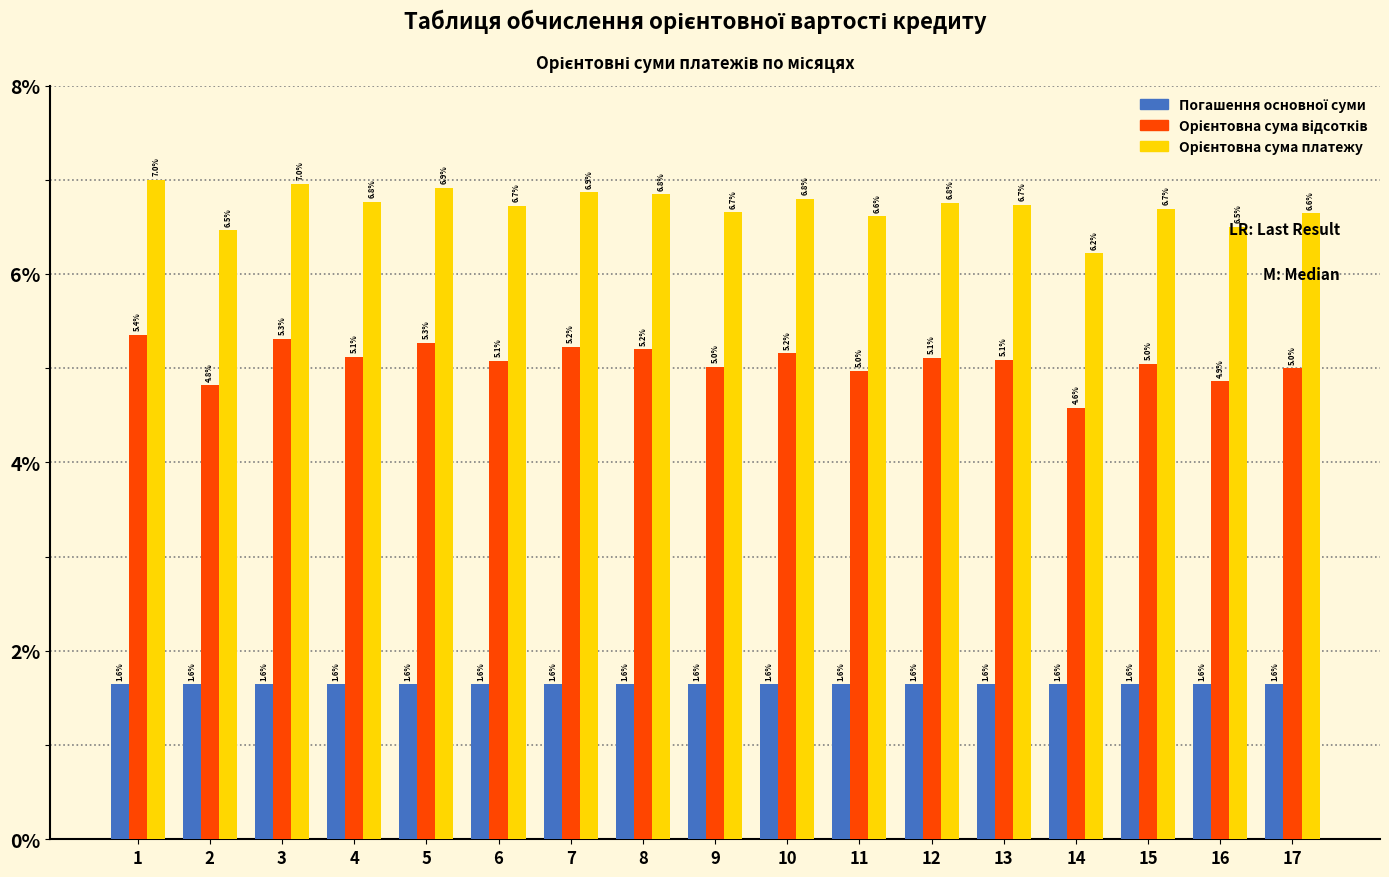

What is the difference between the highest and lowest values at 16?

4.9